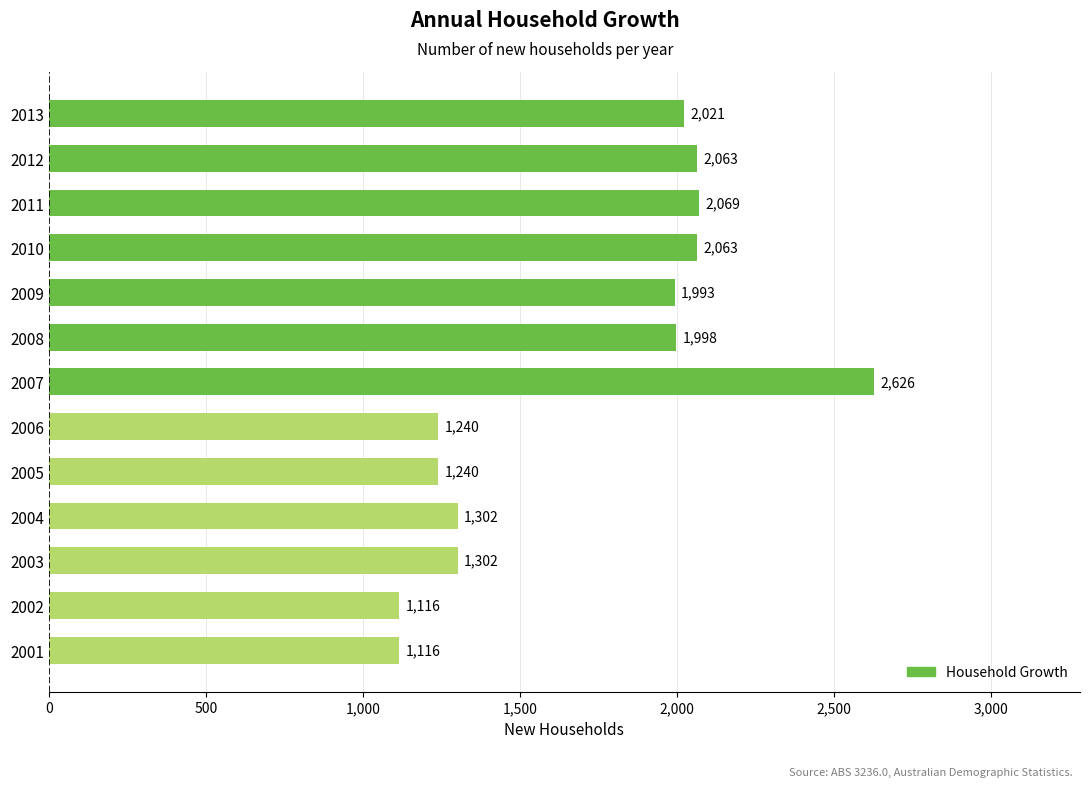

What value does the data have at 2003, to the nearest 100?

1300